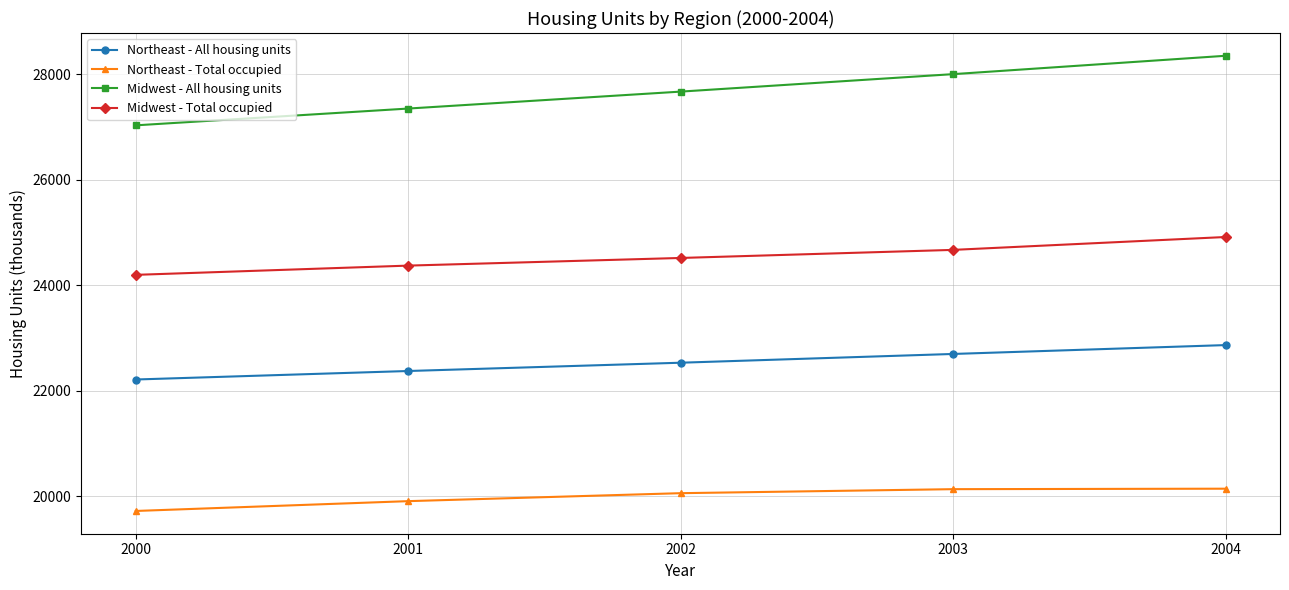

At which category is the sum across all series the highest?

2004